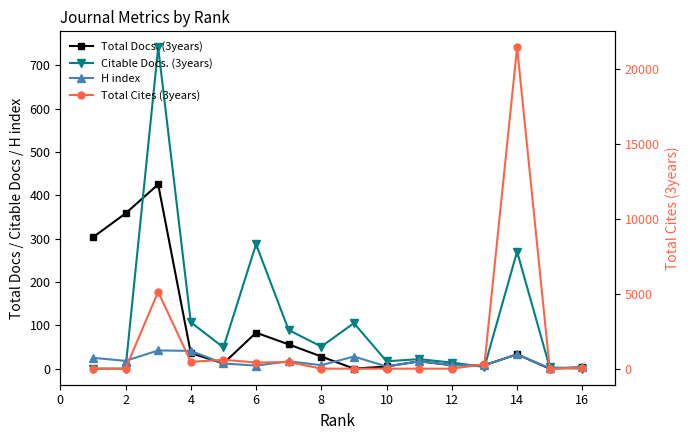

What are all the series names shown in the legend?

Total Docs. (3years), Citable Docs. (3years), H index, Total Cites (3years)